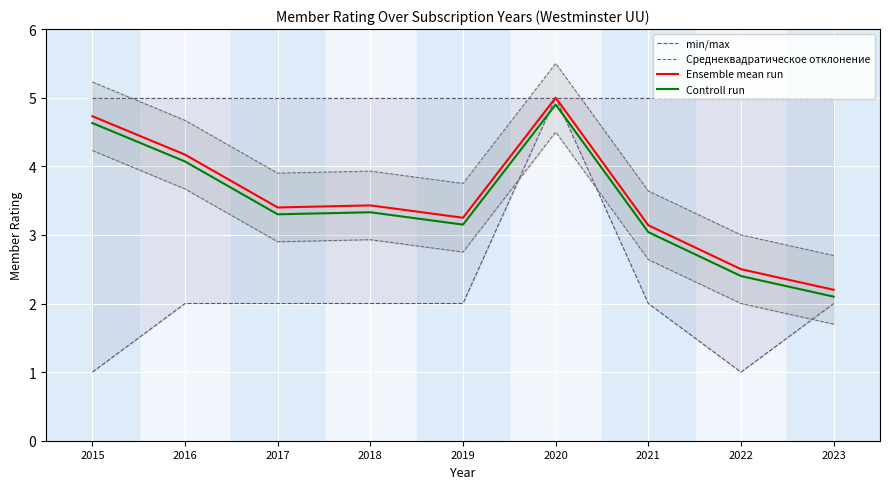

True or false: Среднеквадратическое отклонение and Controll run cross at least once.

False